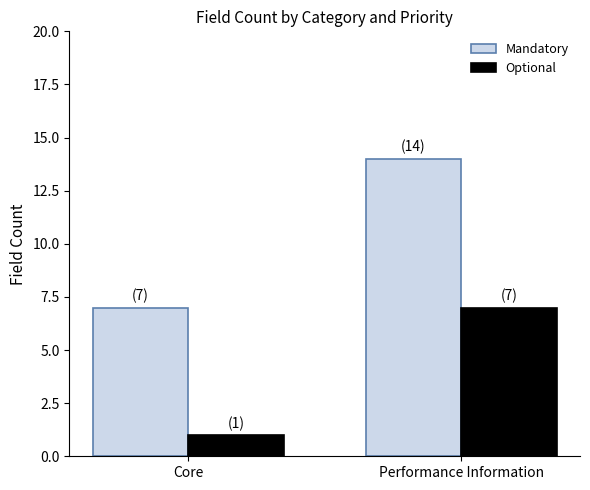

True or false: Mandatory has a value of 7 at Core.

True